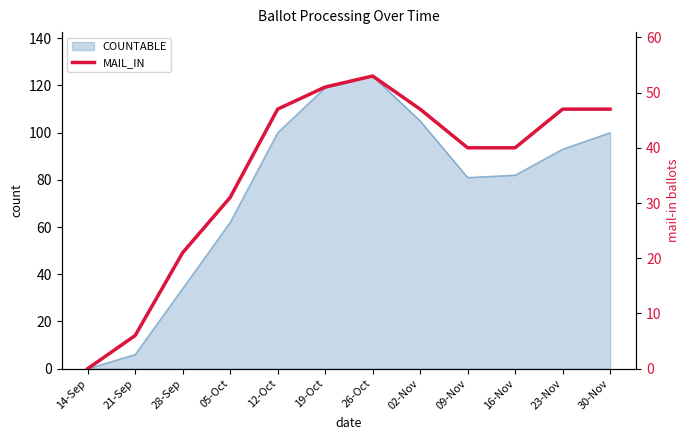

Which category has the lowest value in the COUNTABLE series?

14-Sep